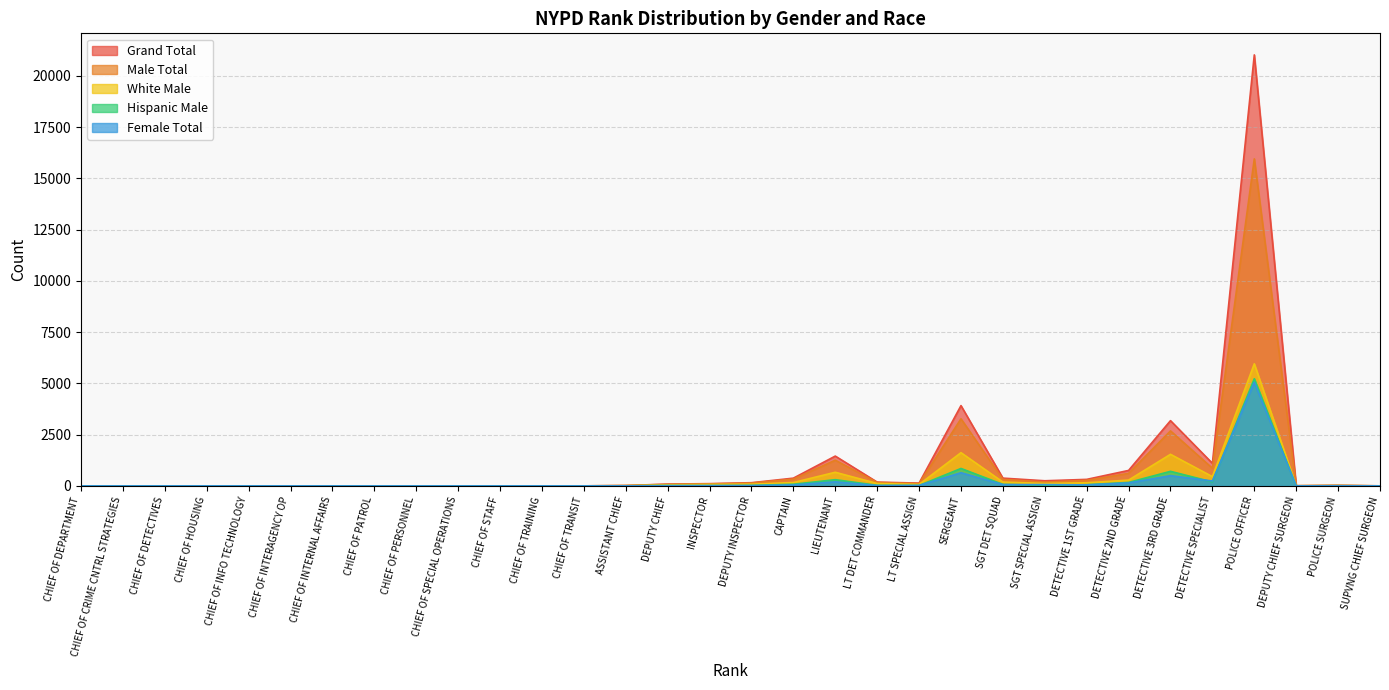

At which category does Female Total reach its first local peak?

CHIEF OF HOUSING